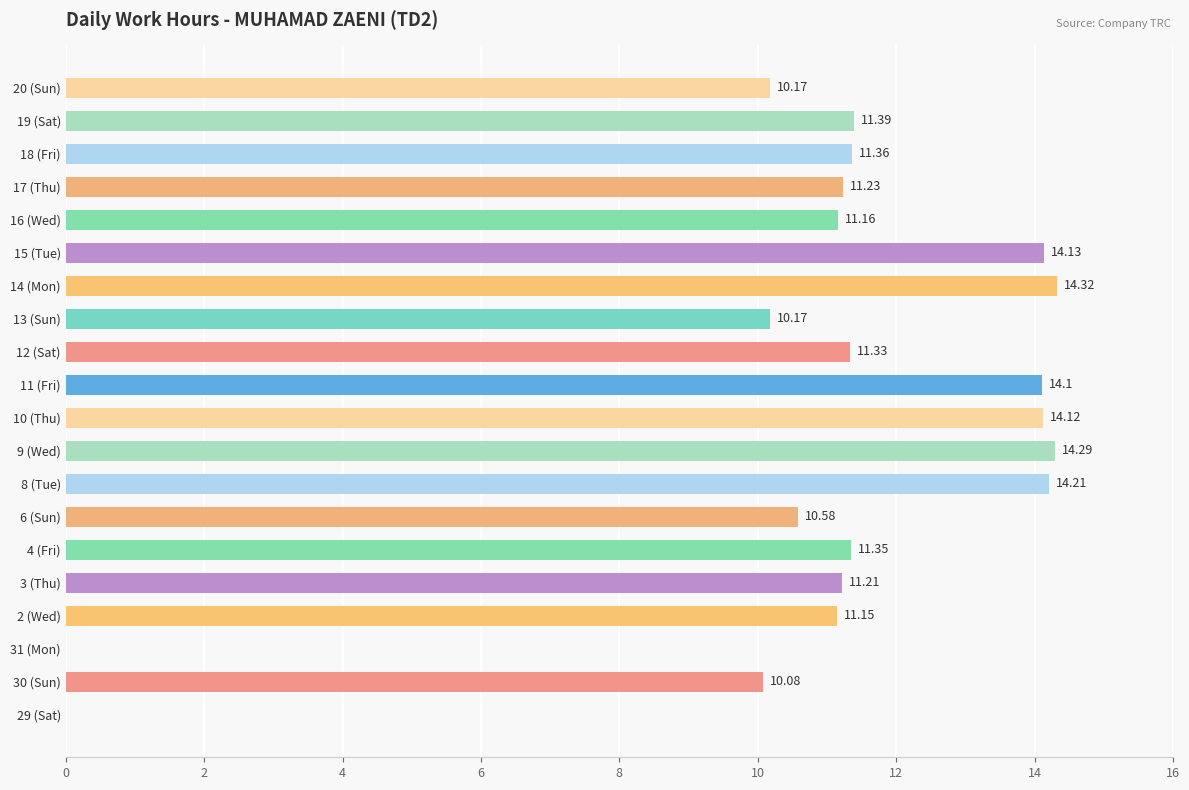

Between 13 (Sun) and 16 (Wed), which is larger?

16 (Wed)